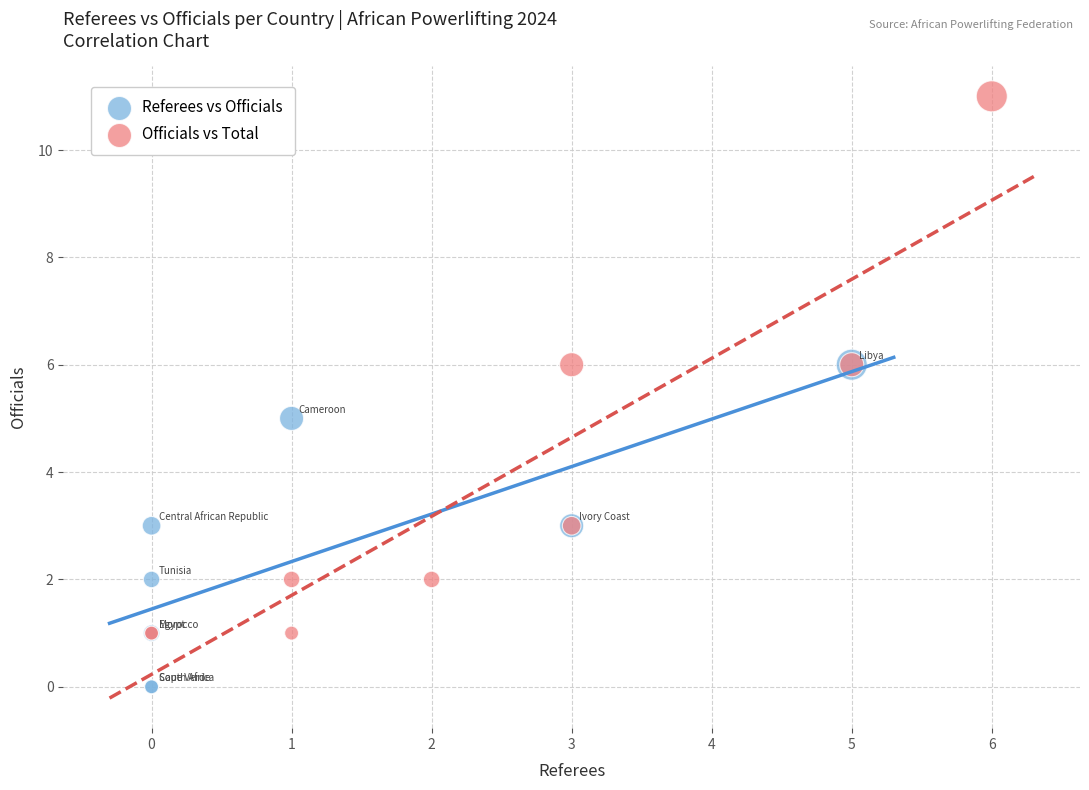

Which series contains the highest Y value?

Officials vs Total